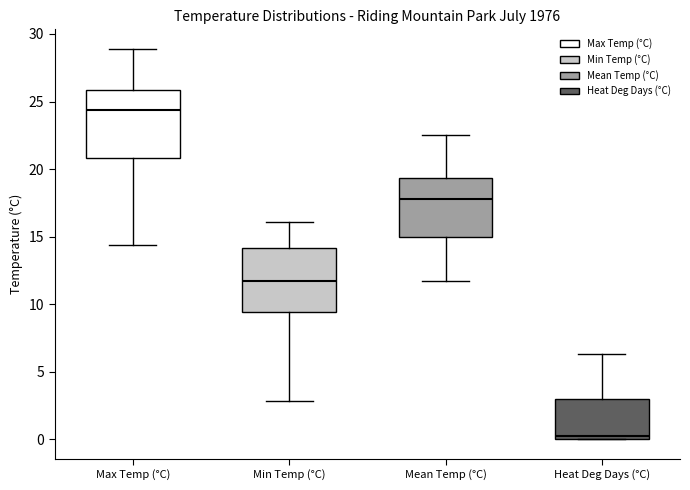

Where does the lower whisker of the box for Mean Temp (°C) end on the y-axis? The values are not printed on the chart, so give them approximately, as read against the axis.

11.5